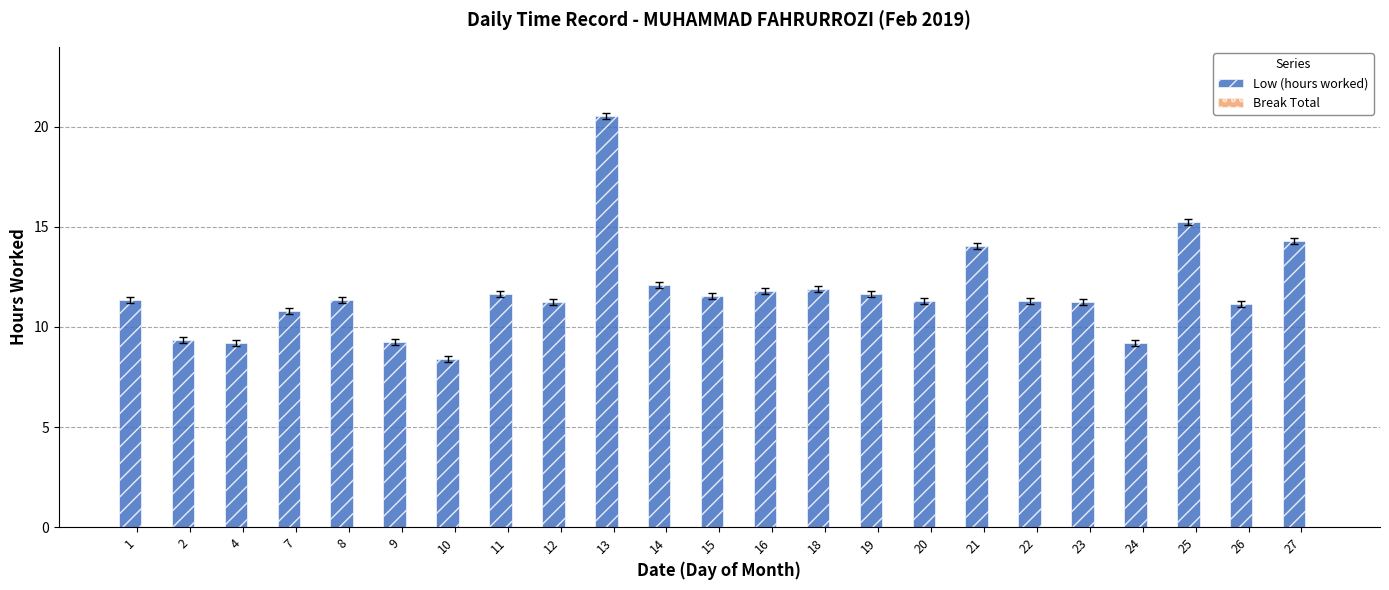

What is the change in value from 4 to 19?

+2.4